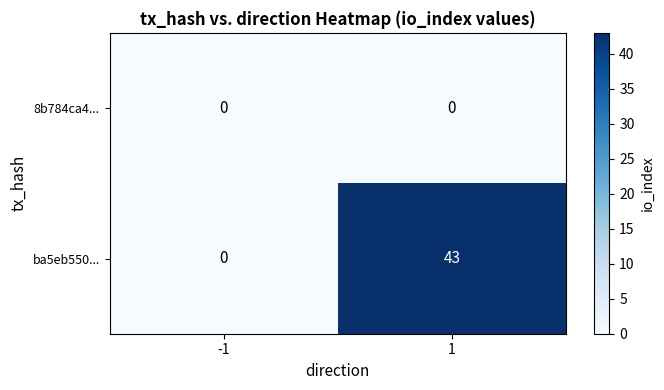

Read the ba5eb550... value at 1, to the nearest 10.

40